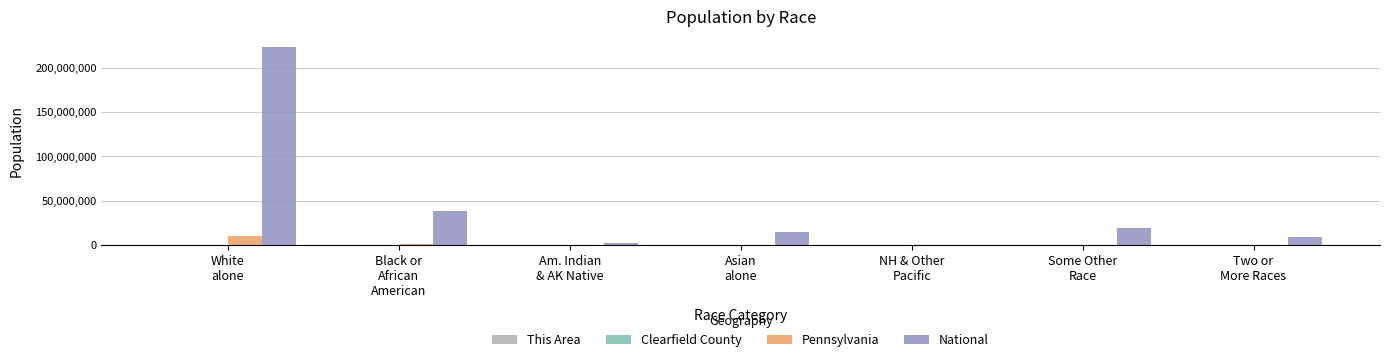

Which series has the largest total across all categories?

National